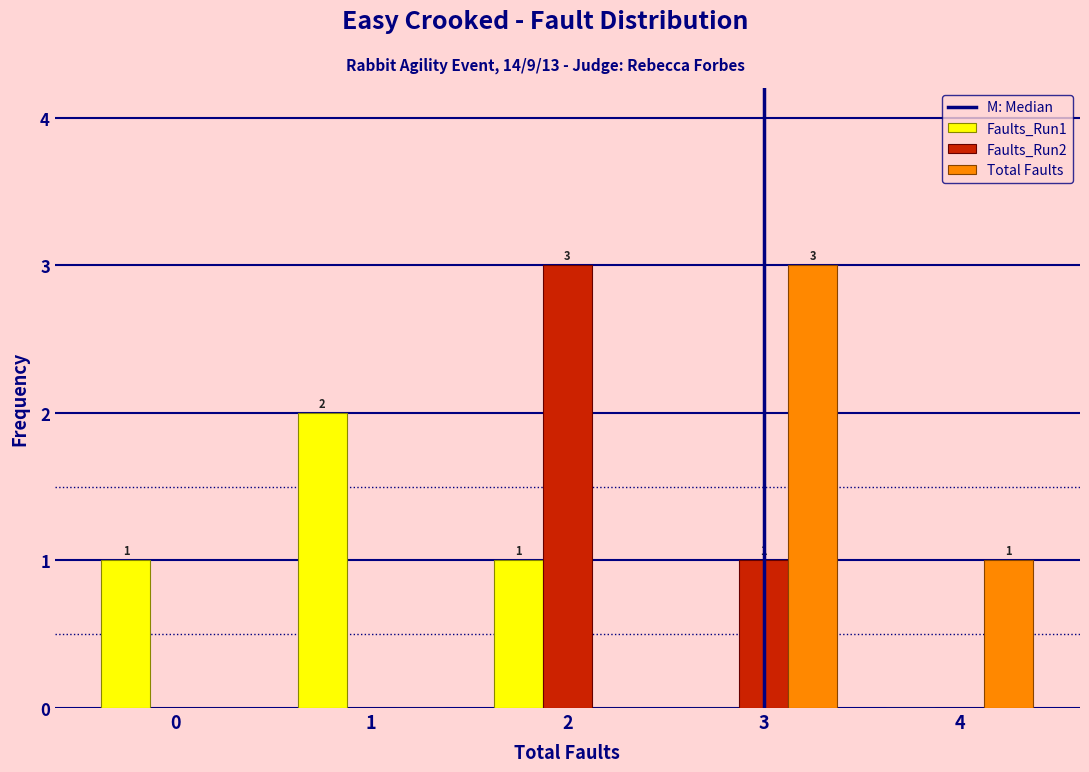

Reading left to right, transcribe all the data shown in this chart.

Faults_Run1: 0=1	1=2	2=1	3=0	4=0
Faults_Run2: 0=0	1=0	2=3	3=1	4=0
Total Faults: 0=0	1=0	2=0	3=3	4=1